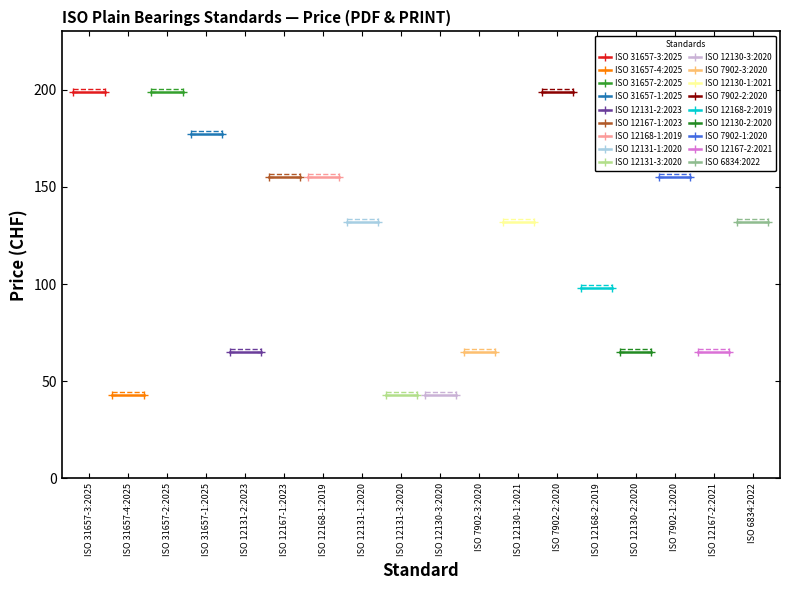

What is the minimum value shown in the chart?

43